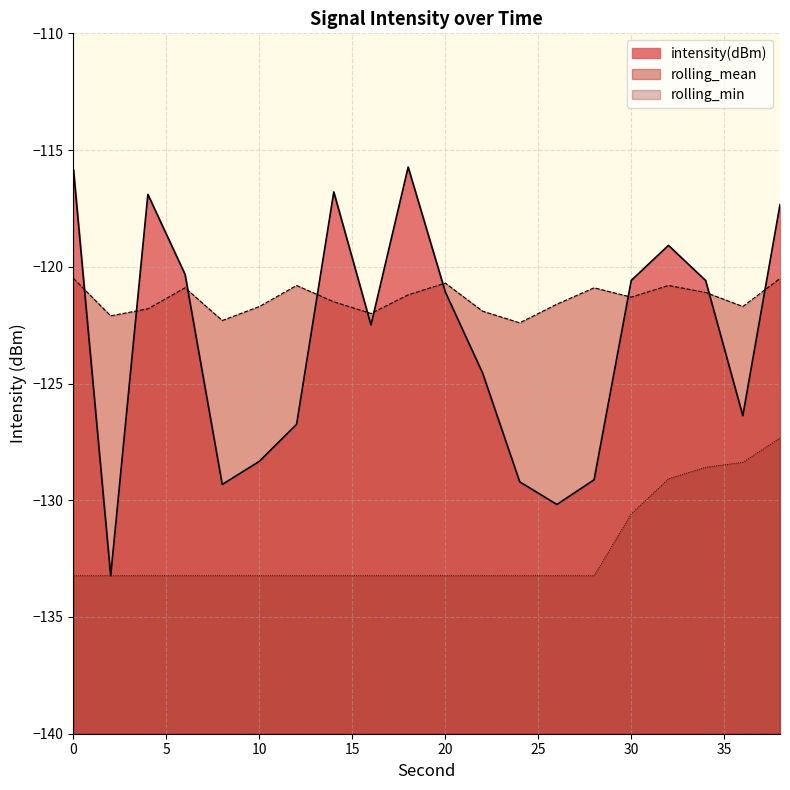

How many values in the rolling_min series exceed -133?

5